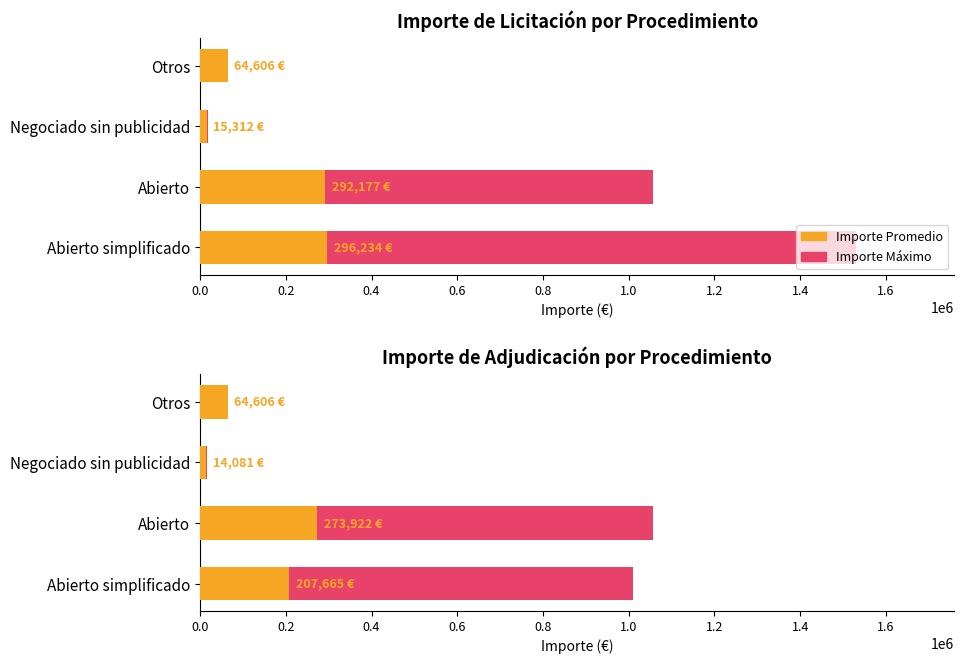

What is the sum of all Importe Promedio values?

560274.5